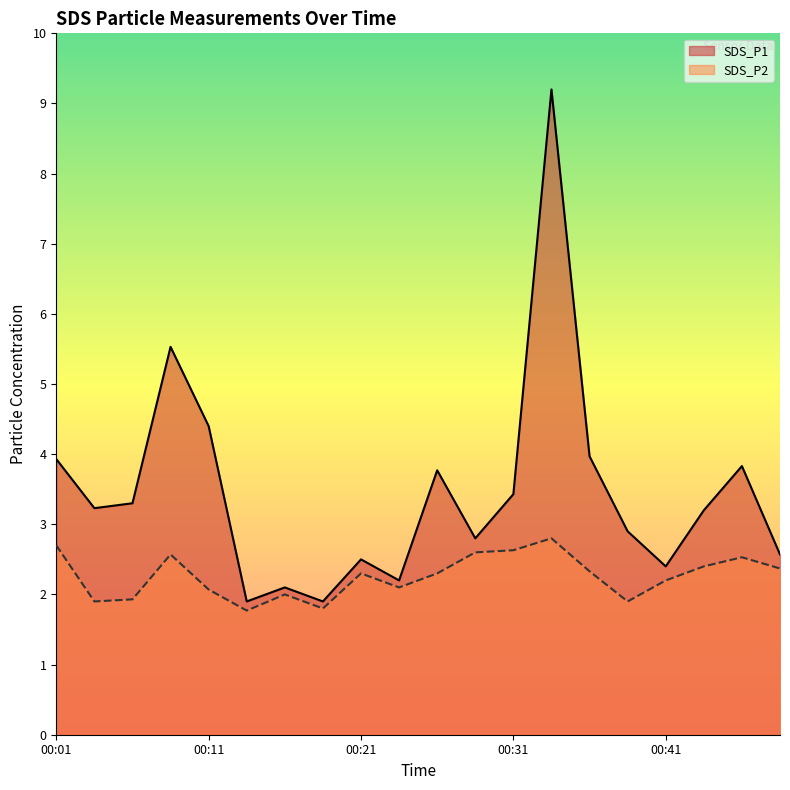

True or false: SDS_P1 and SDS_P2 cross at least once.

False